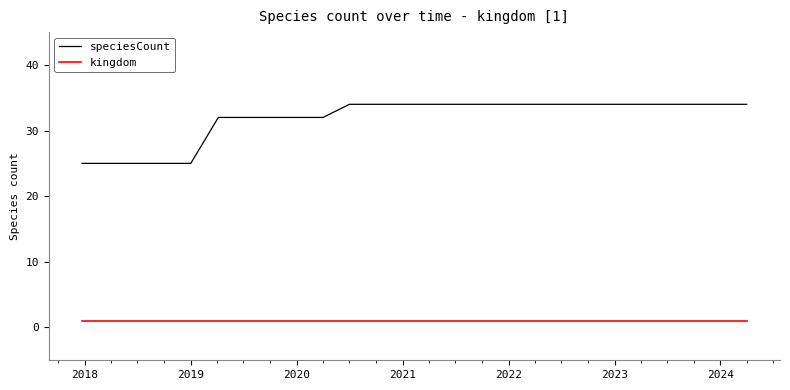

True or false: kingdom and speciesCount cross at least once.

False